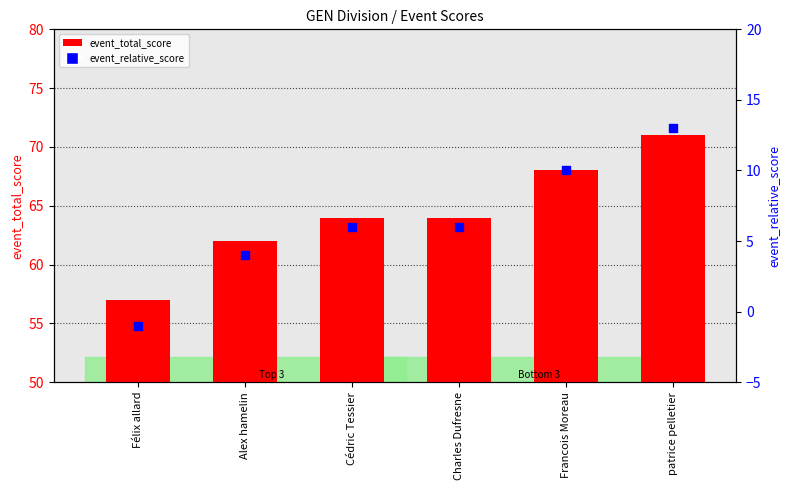

What is the total value across all series at Charles Dufresne?

70